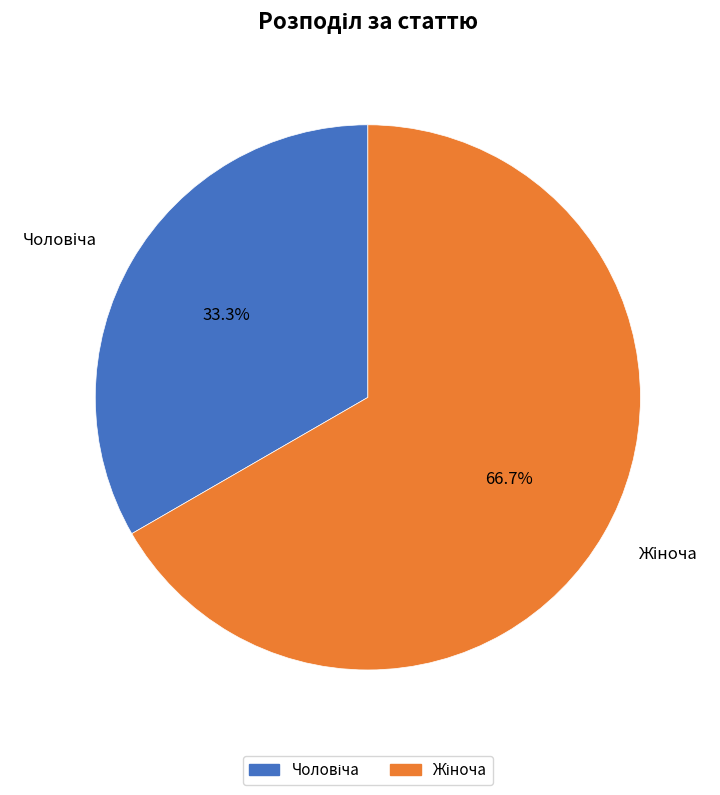

Is there any slice that represents more than half of the pie?

Yes